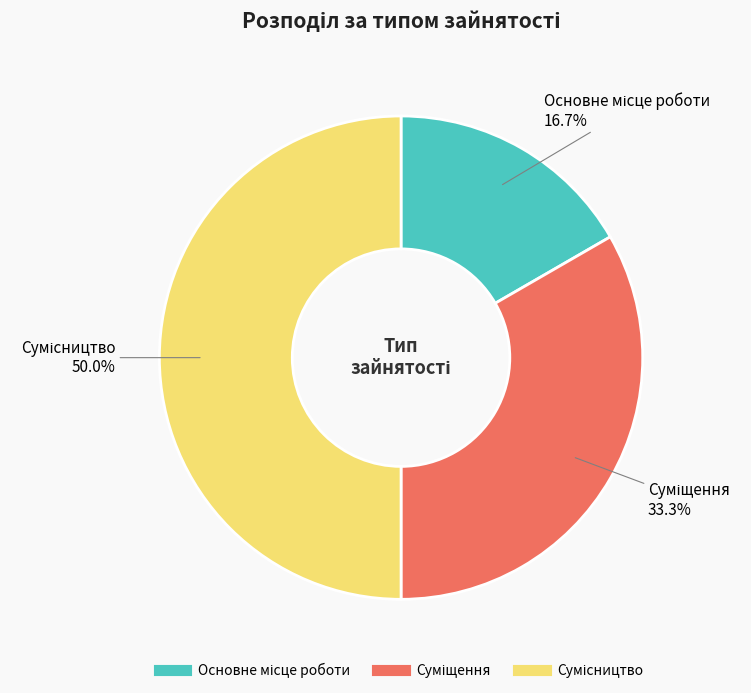

Do Сумісництво and Основне місце роботи together represent more than half of the pie?

Yes